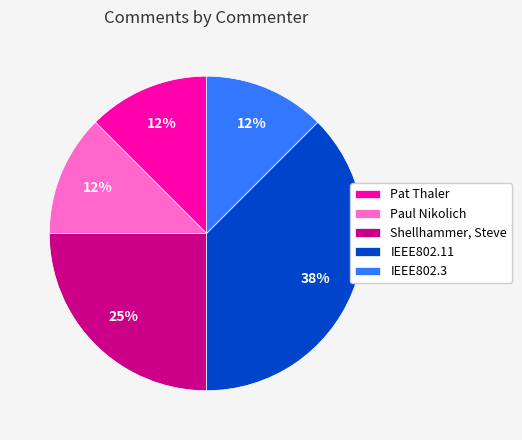

Which slice is the largest?

IEEE802.11